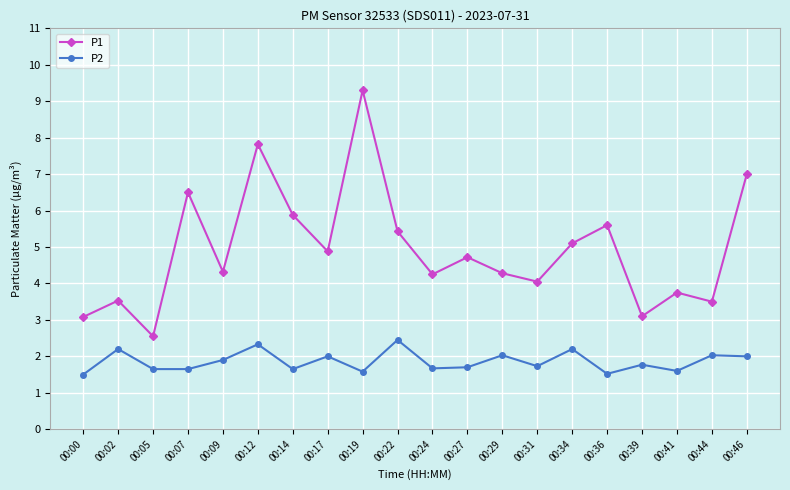

Which series has the widest spread of values?

P1